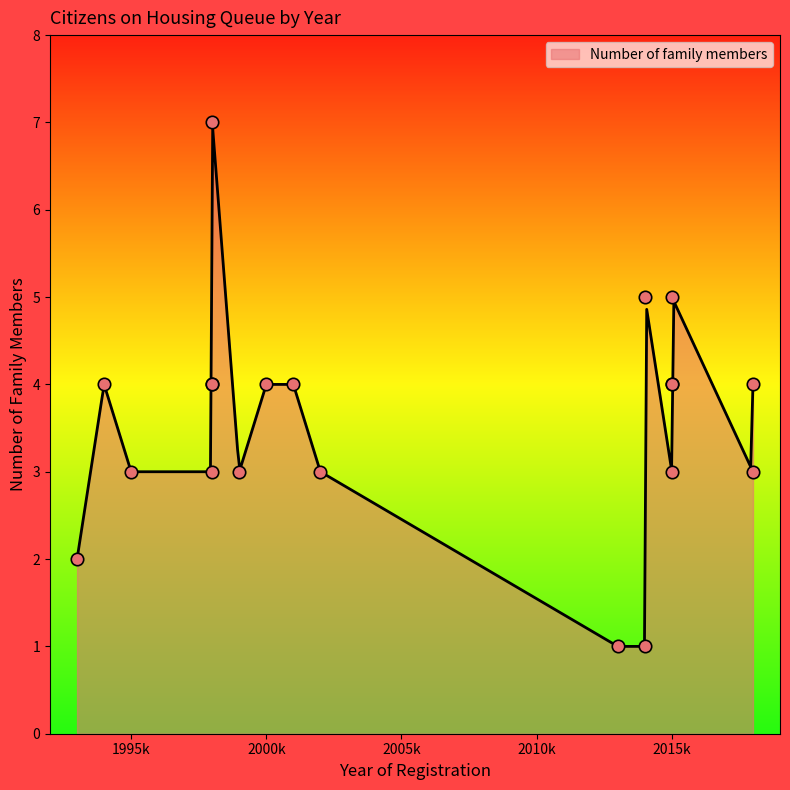

Between 2001 and 2000, which is larger?

2001